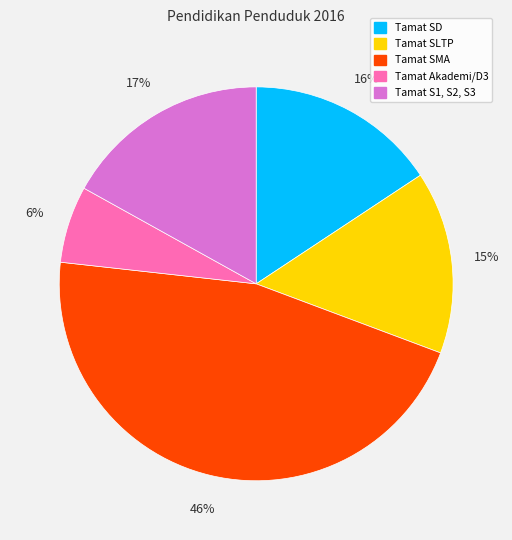

Between Tamat SMA and Tamat SLTP, which is larger?

Tamat SMA